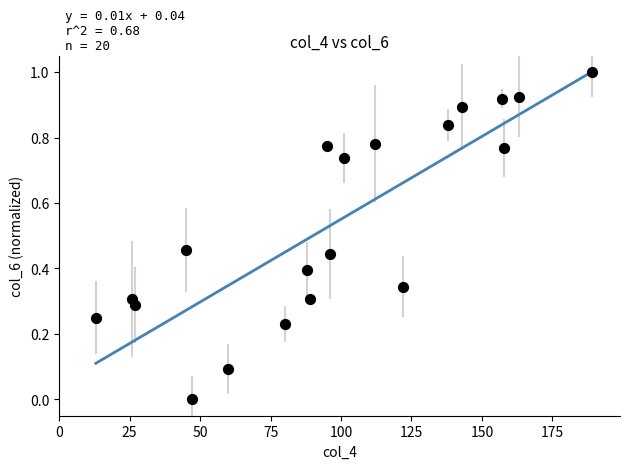

What is the range of X values (max minus min)?

176.0